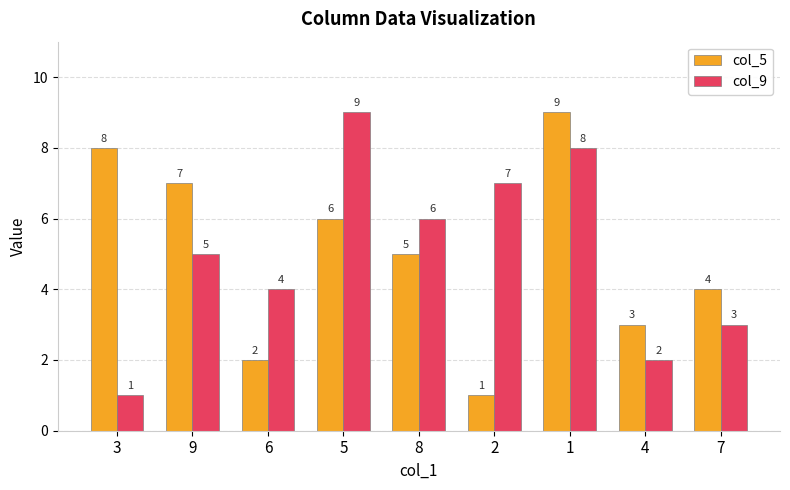

What is the smallest value displayed?

1